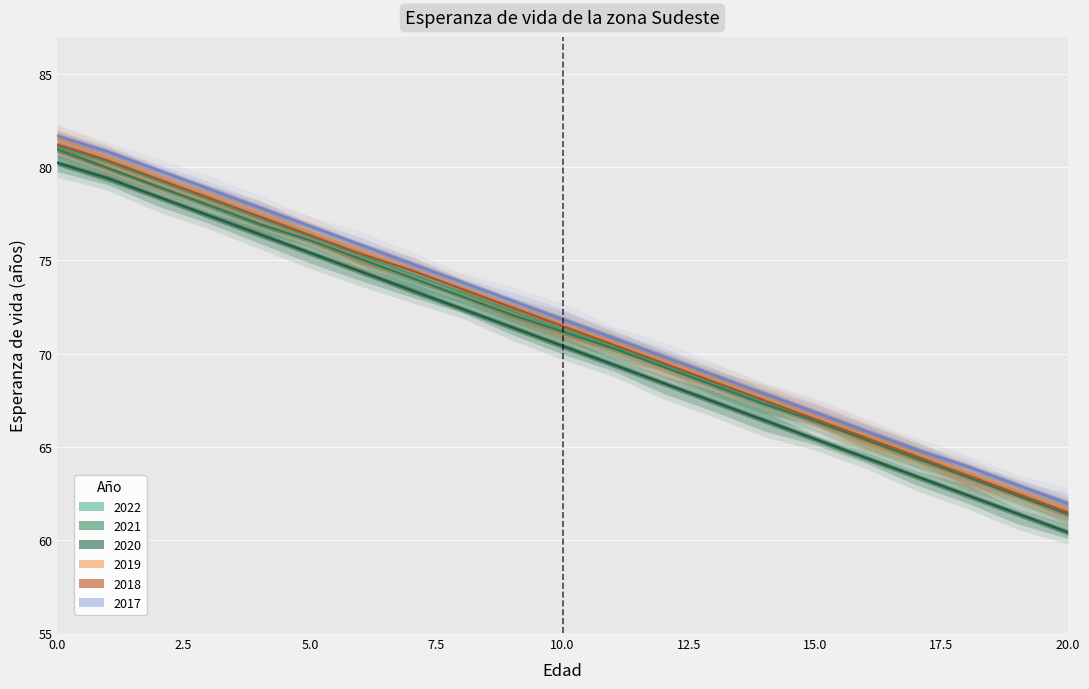

The value of 2018 at 17 is 16.3. True or false?

False